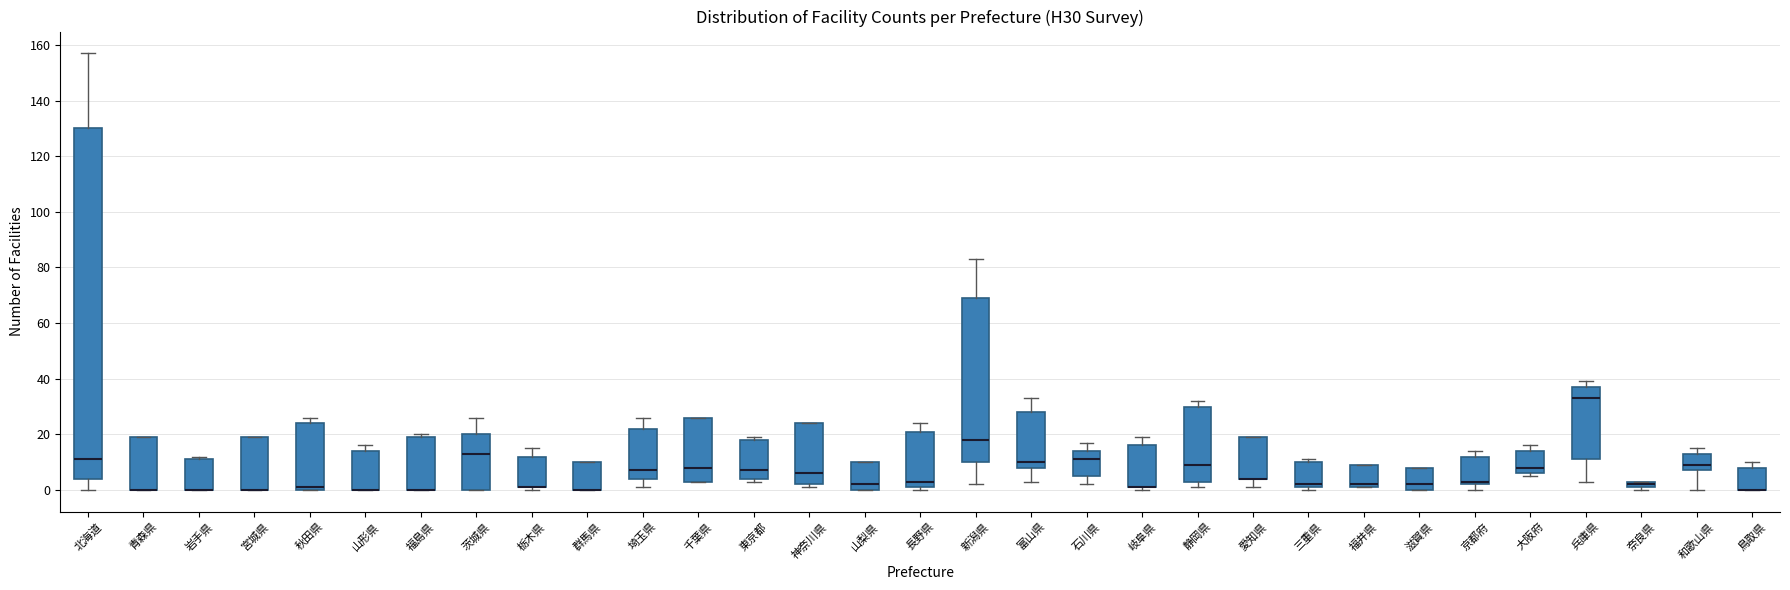

Where is the upper edge of the box for 静岡県 on the y-axis? The values are not printed on the chart, so give them approximately, as read against the axis.

30